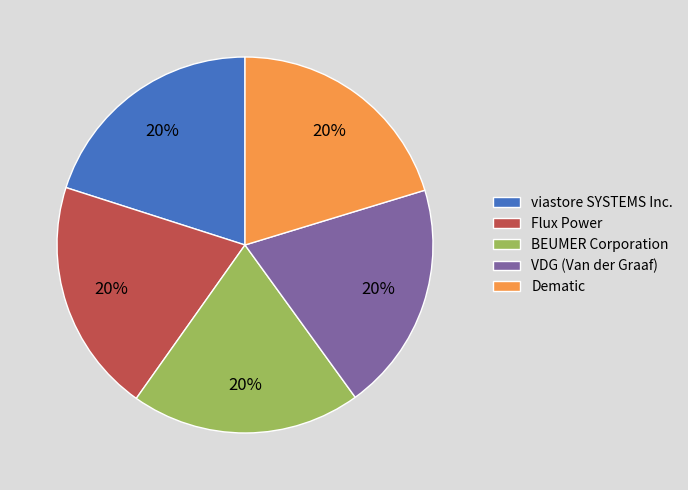

Is the sum of Dematic and BEUMER Corporation greater than half?

No